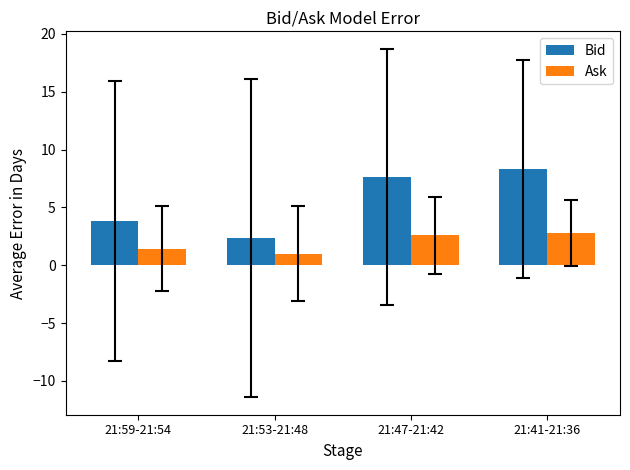

How many bars are there in each group?

2